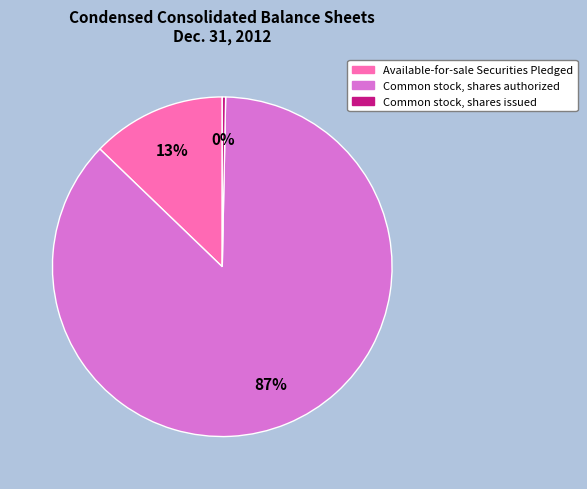

Which has a higher value, Common stock, shares authorized or Available-for-sale Securities Pledged?

Common stock, shares authorized